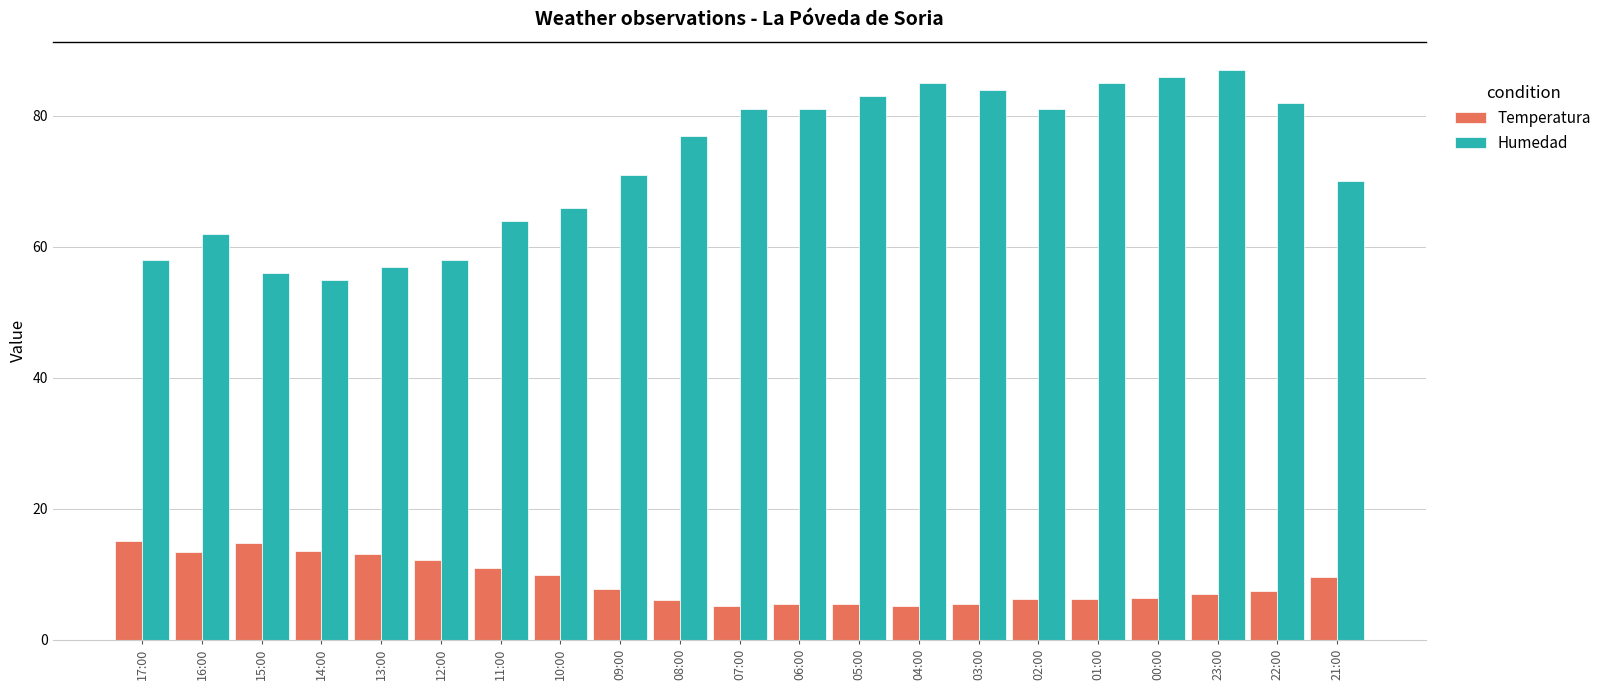

Rank the series at 21:00 from highest to lowest value.

Humedad, Temperatura